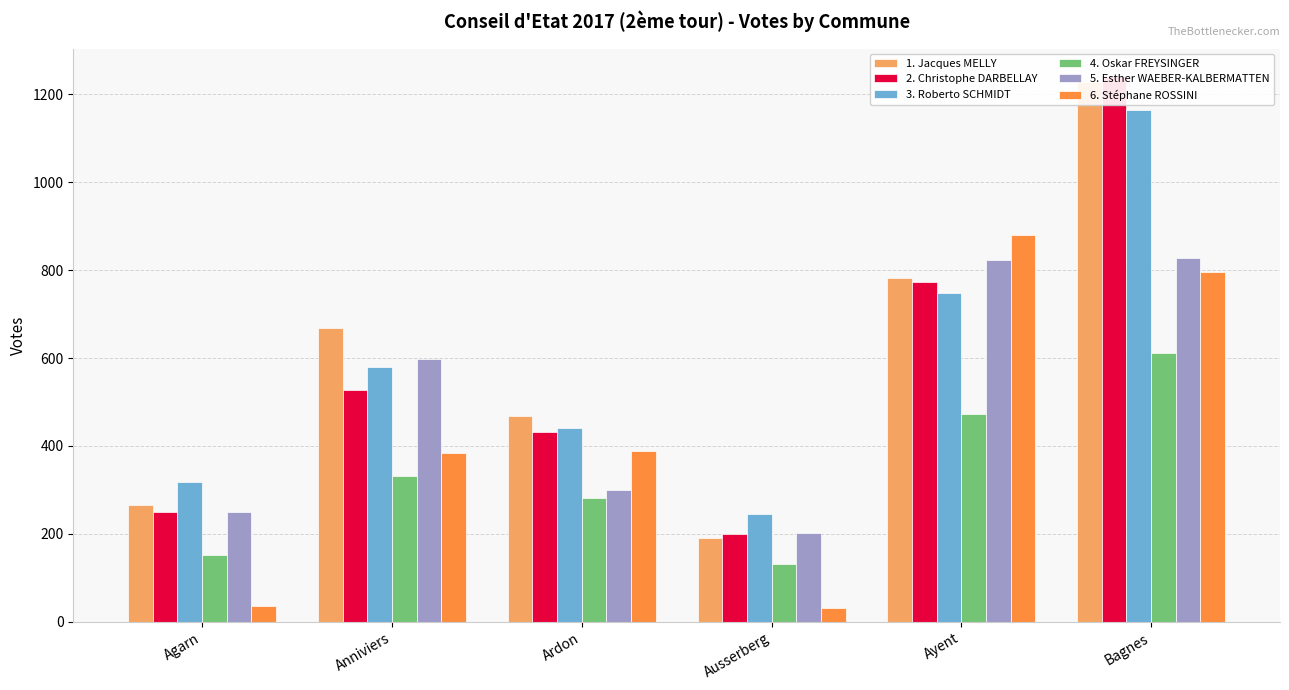

What are all the series names shown in the legend?

1. Jacques MELLY, 2. Christophe DARBELLAY, 3. Roberto SCHMIDT, 4. Oskar FREYSINGER, 5. Esther WAEBER-KALBERMATTEN, 6. Stéphane ROSSINI